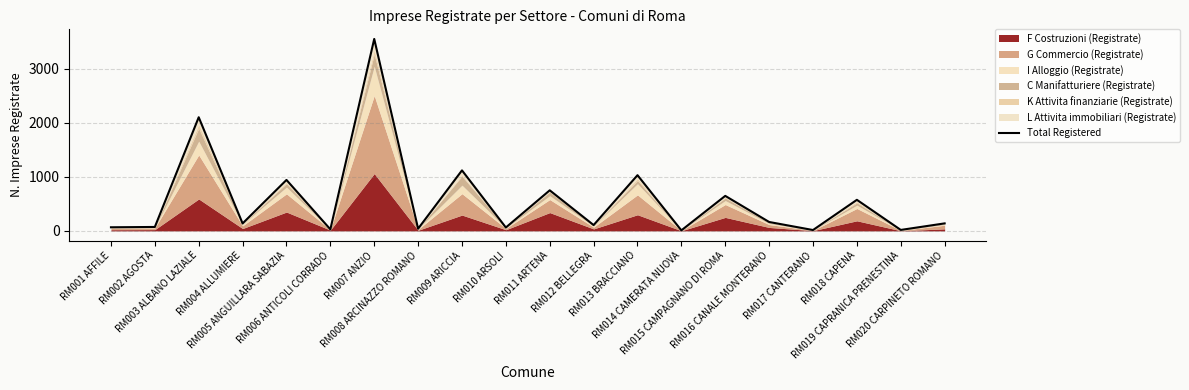

What is the sum of all values?

11590